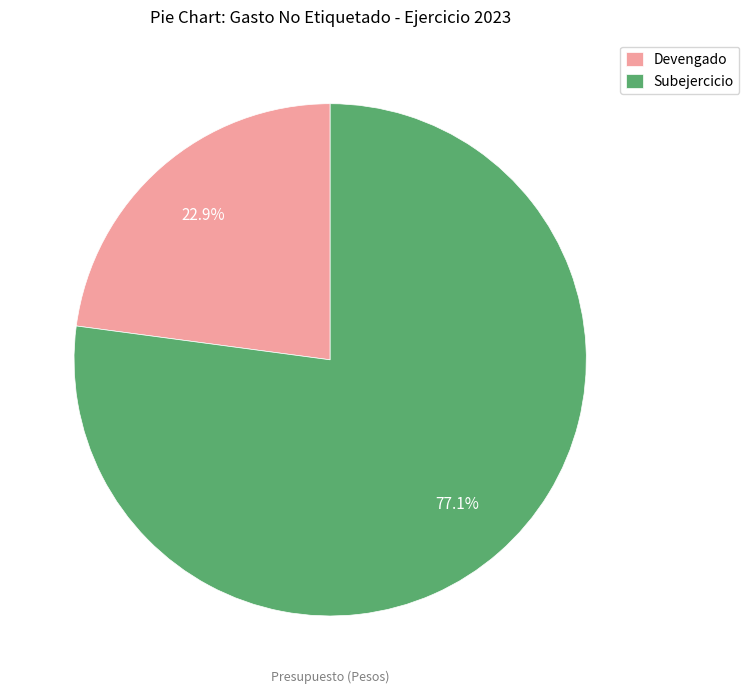

What is the ratio of the value at Devengado to the value at Subejercicio?

0.3